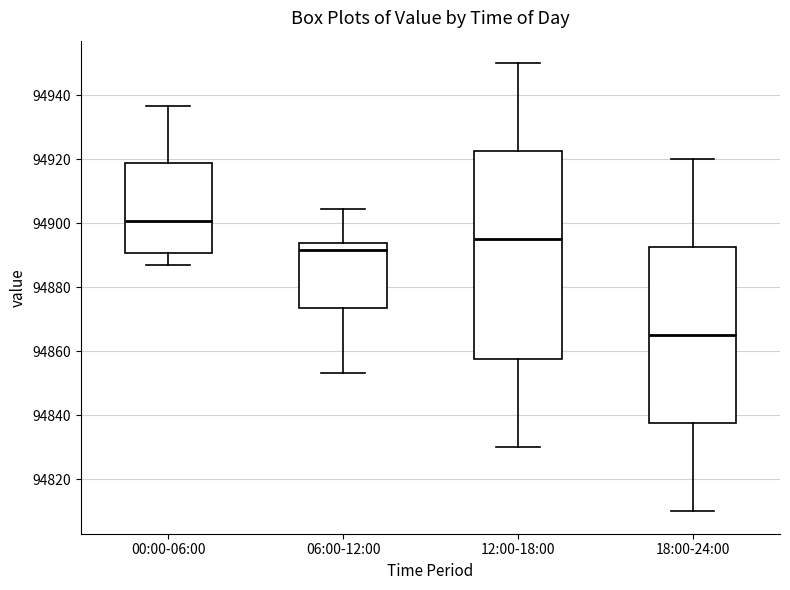

Reading left to right, read every box against the y-axis: the position of its median line, the range the box covers, and the ends of its whiskers. The values are not printed on the chart, so give them approximately, as read against the axis.

00:00-06:00: median 94900, box 94890 to 94918, whiskers 94886 to 94936
06:00-12:00: median 94892, box 94874 to 94894, whiskers 94854 to 94904
12:00-18:00: median 94896, box 94858 to 94922, whiskers 94830 to 94950
18:00-24:00: median 94866, box 94838 to 94892, whiskers 94810 to 94920